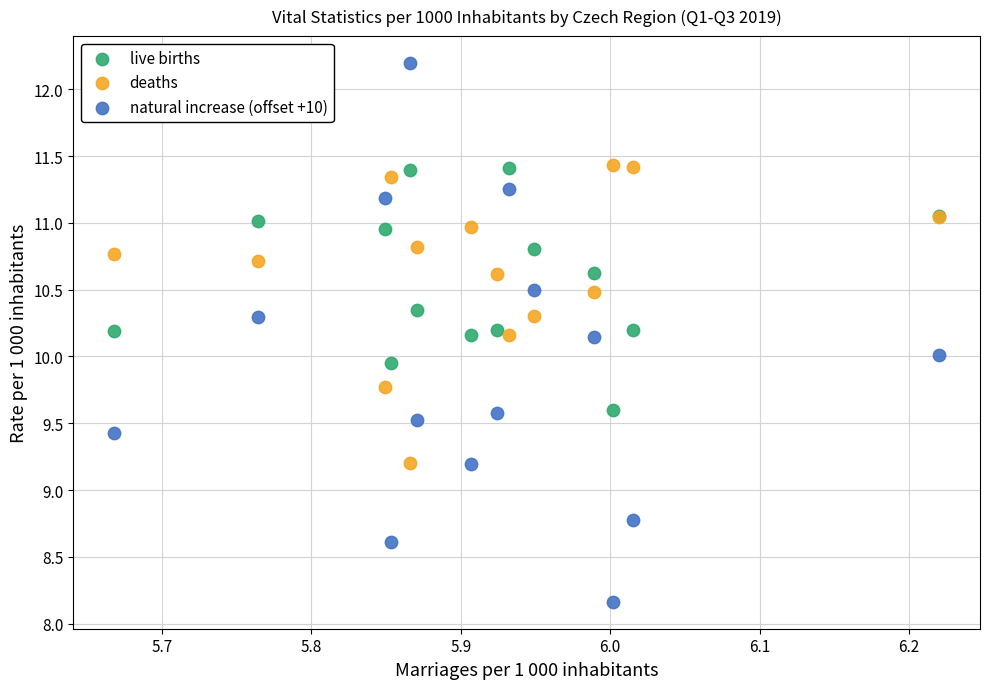

What are all the series names shown in the legend?

live births, deaths, natural increase (offset +10)